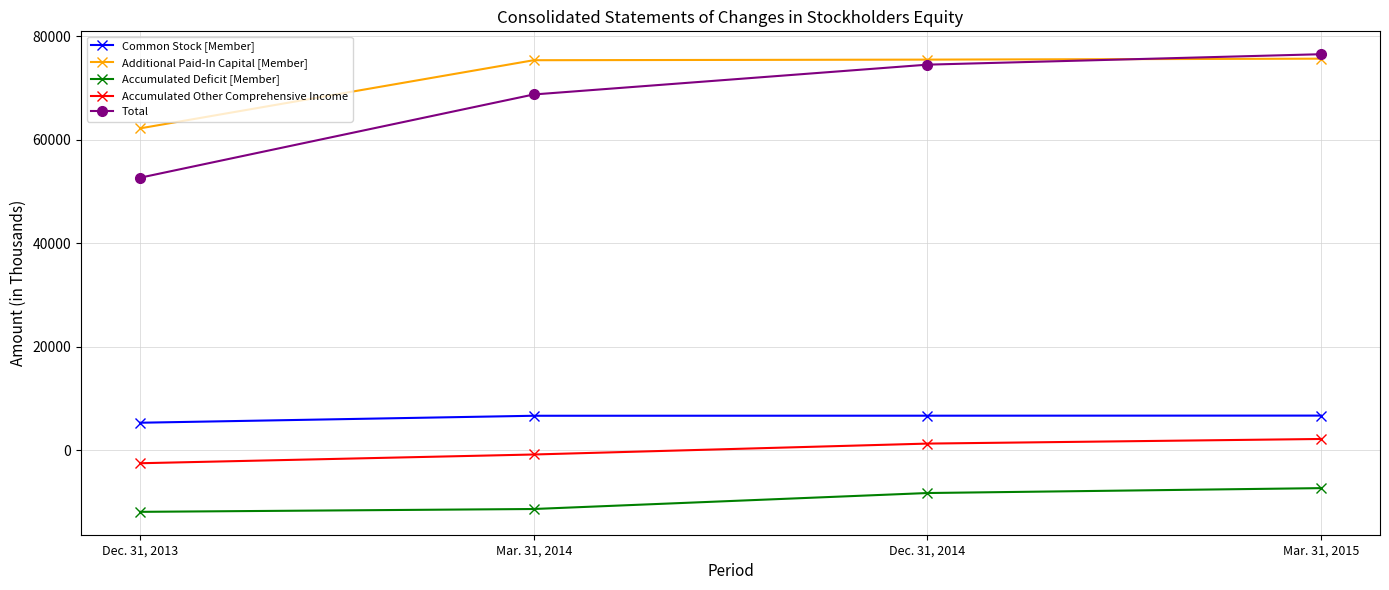

What is the sum of all Common Stock [Member] values?

25303